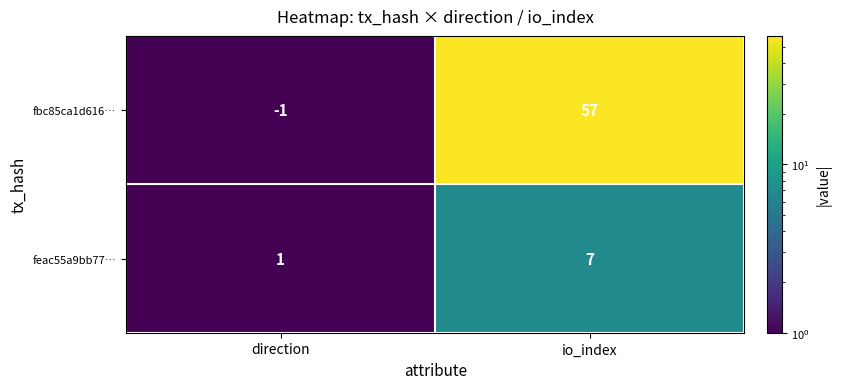

What is the highest value of the feac55a9bb77… series?

7